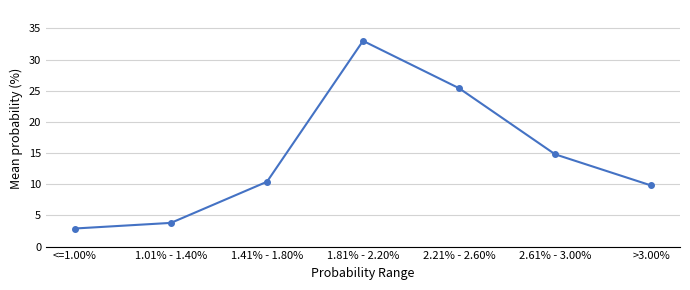

Between 2.21% - 2.60% and 1.81% - 2.20%, which is larger?

1.81% - 2.20%